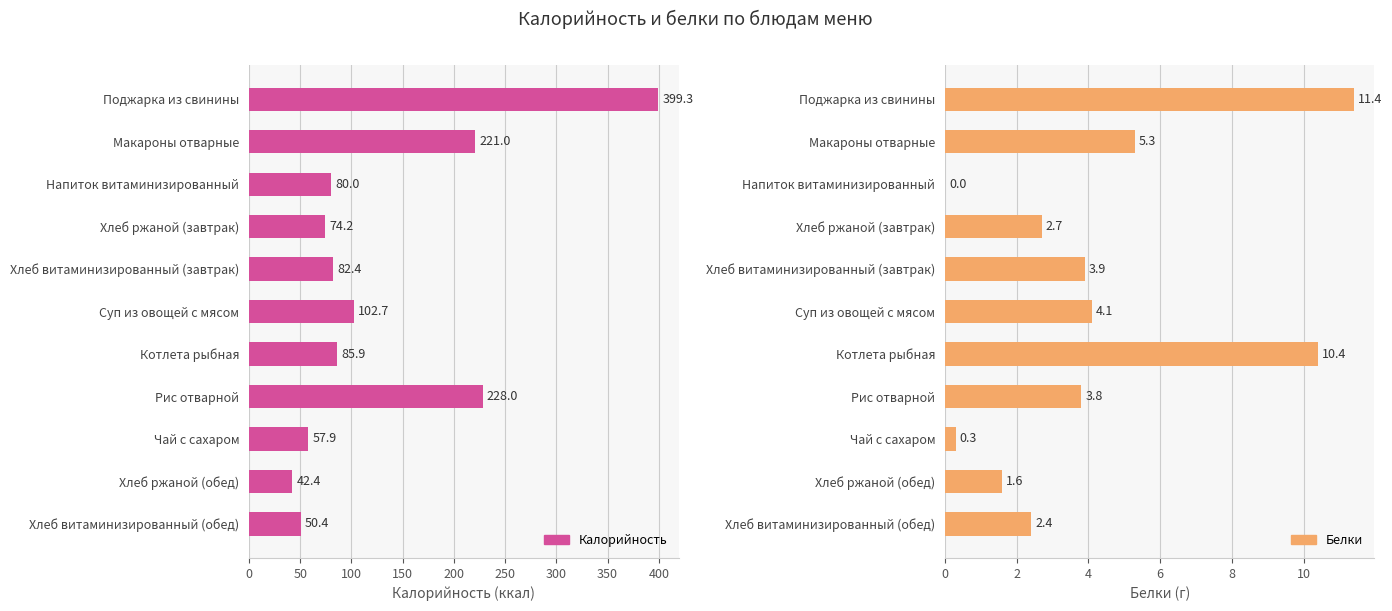

Which series has the largest range (max minus min)?

Калорийность